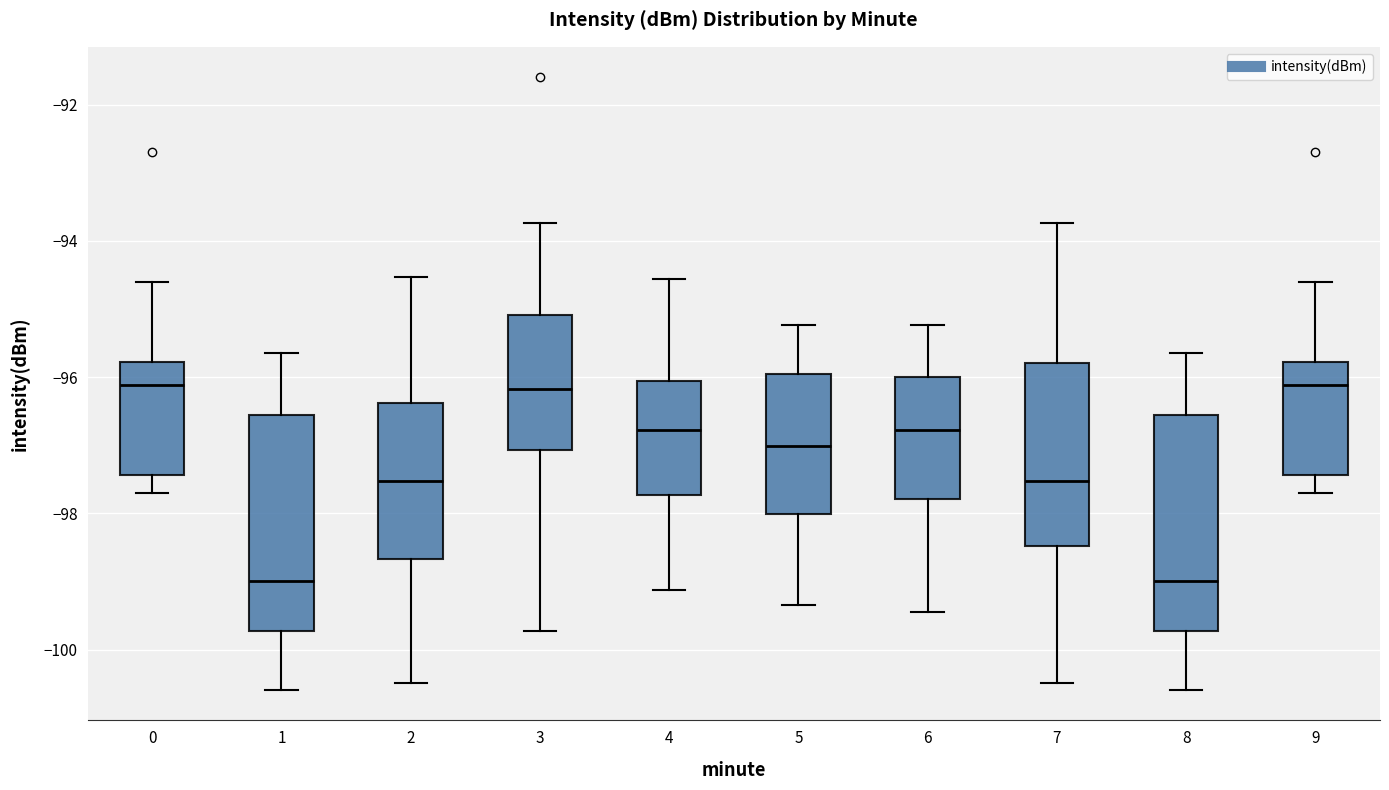

Reading left to right, transcribe this box plot: for each box, give where its median line is, the range the box spans, and where its two whiskers end, as read against the y-axis. The values are not printed on the chart, so give them approximately, as read against the axis.

0: median -96.2, box -97.4 to -95.8, whiskers -97.6 to -94.6
1: median -99.0, box -99.8 to -96.6, whiskers -100.6 to -95.6
2: median -97.6, box -98.6 to -96.4, whiskers -100.4 to -94.6
3: median -96.2, box -97.0 to -95.0, whiskers -99.8 to -93.8
4: median -96.8, box -97.8 to -96.0, whiskers -99.2 to -94.6
5: median -97.0, box -98.0 to -96.0, whiskers -99.4 to -95.2
6: median -96.8, box -97.8 to -96.0, whiskers -99.4 to -95.2
7: median -97.6, box -98.4 to -95.8, whiskers -100.4 to -93.8
8: median -99.0, box -99.8 to -96.6, whiskers -100.6 to -95.6
9: median -96.2, box -97.4 to -95.8, whiskers -97.6 to -94.6